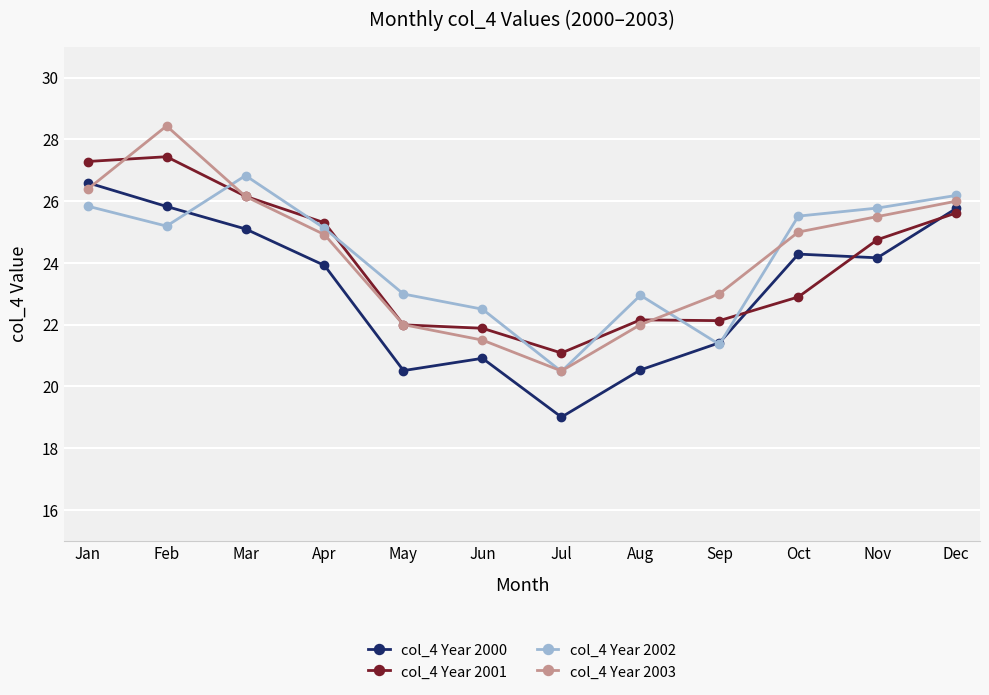

What is the spread (max minus min) of values at Mar?

1.7